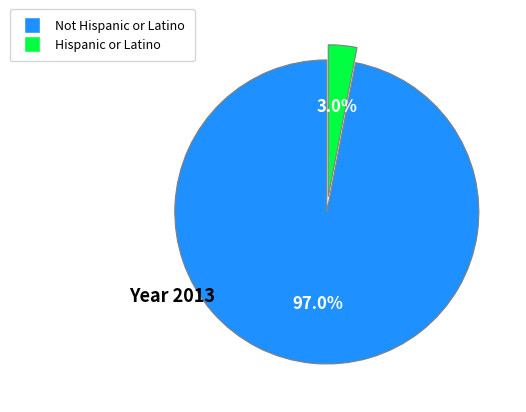

To the nearest percent, what is the difference between the largest and smallest slice percentages?

94%